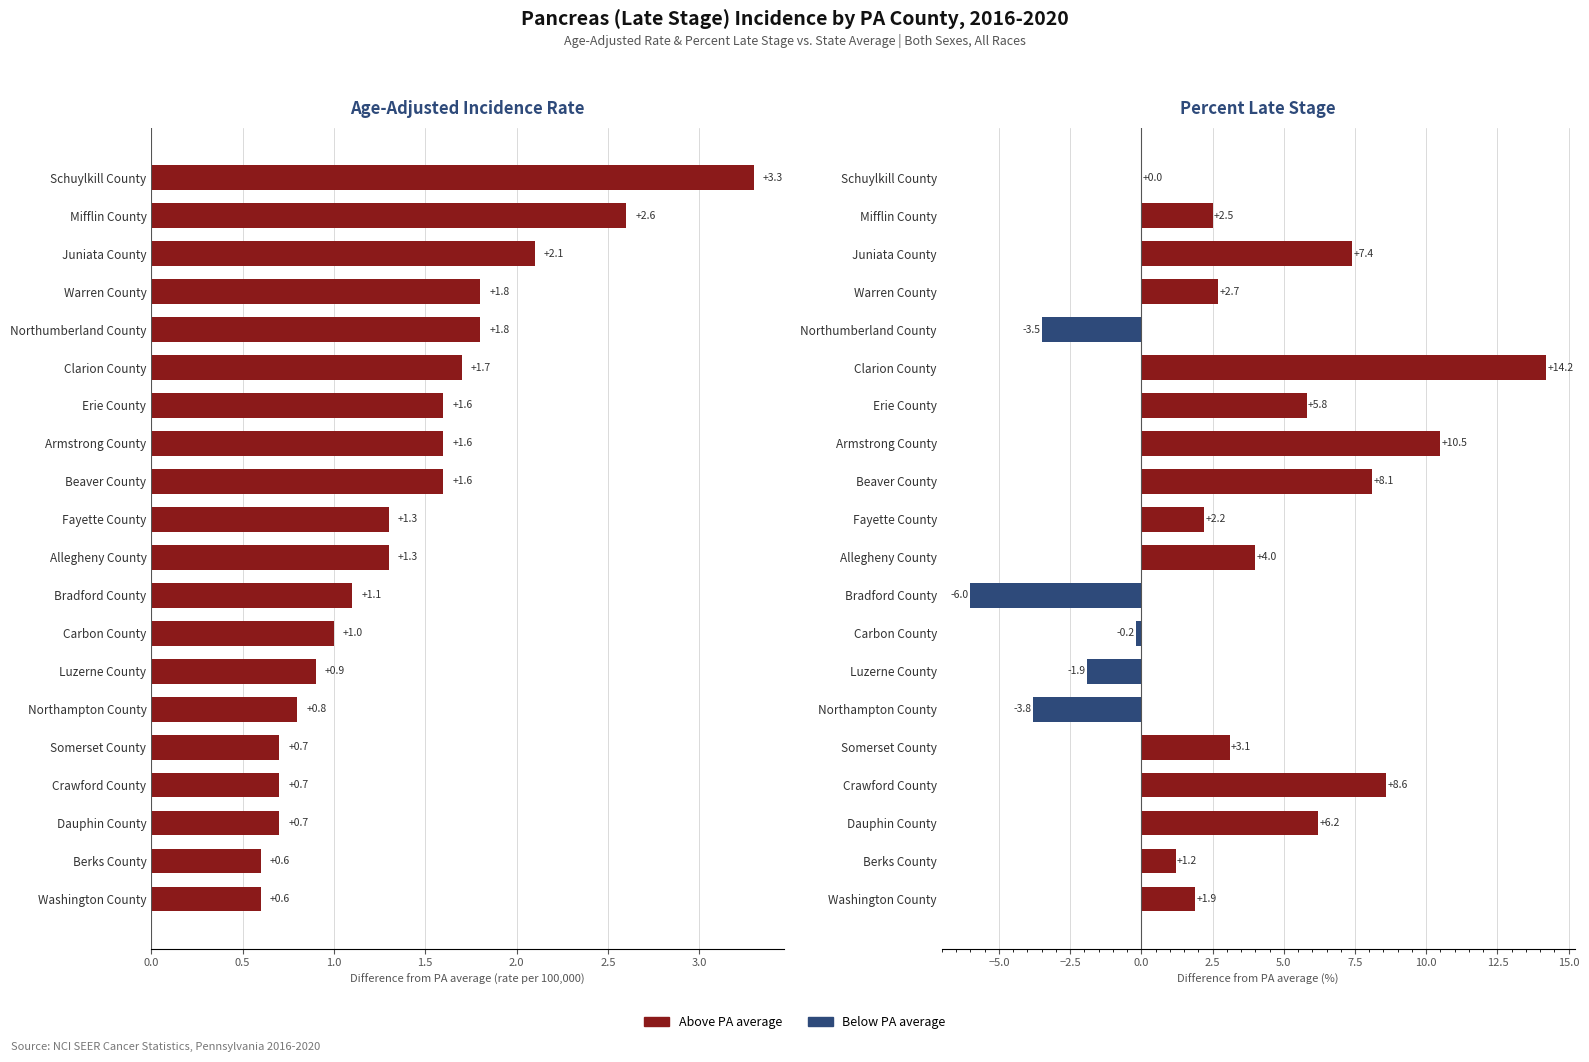

Is the value of Percent Cases Late Stage
(diff from PA avg 76.5%) at Erie County greater than the value of Age-Adjusted Incidence Rate
(diff from PA avg 11.1) at Clarion County?

Yes